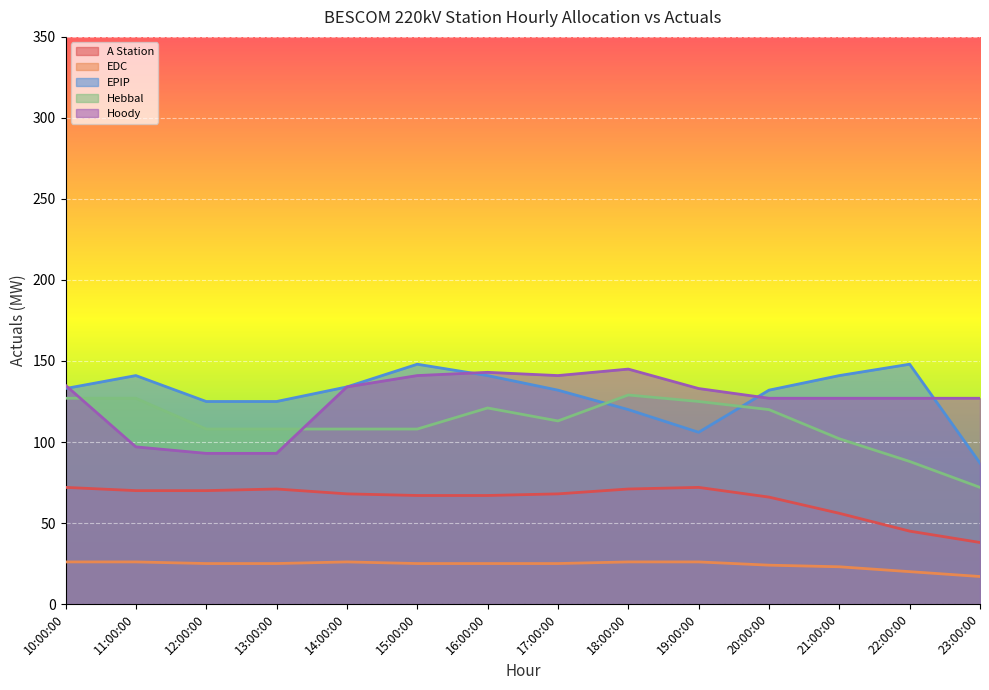

How many values in the Hoody series exceed 133?

6